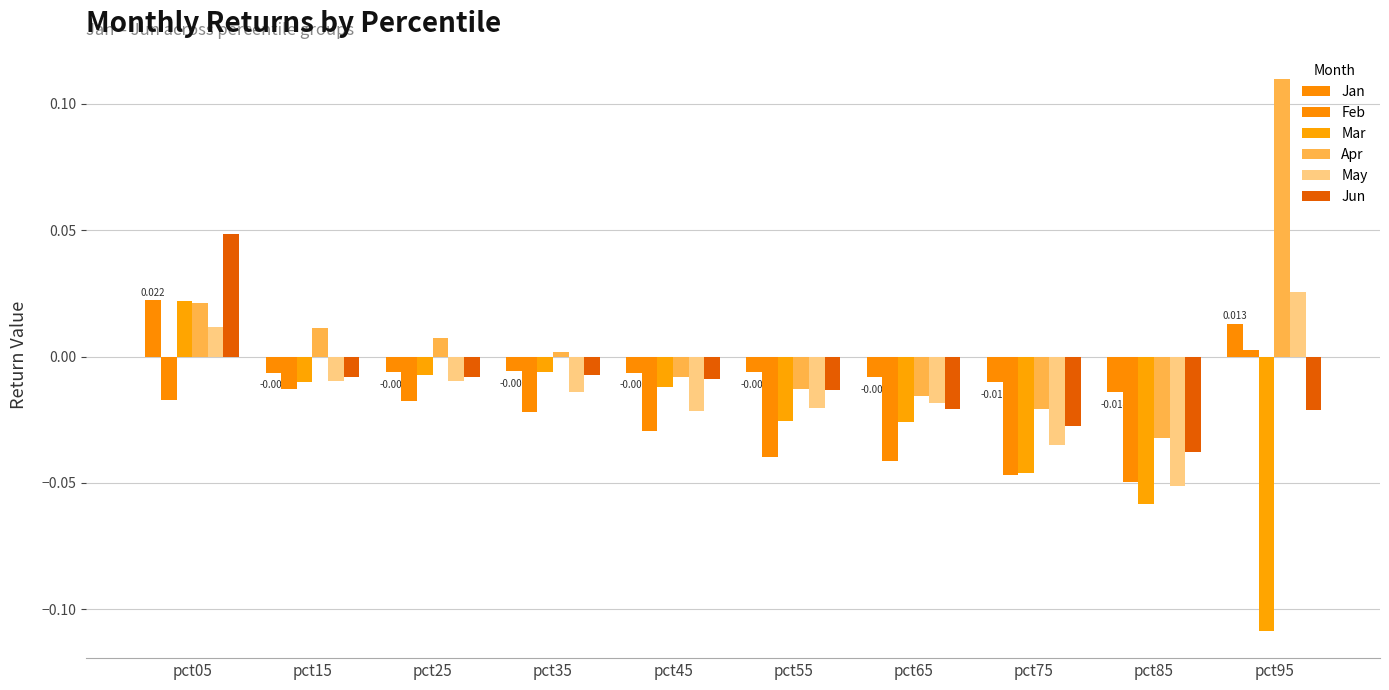

True or false: Mar has a value of -0.0 at pct65.

True